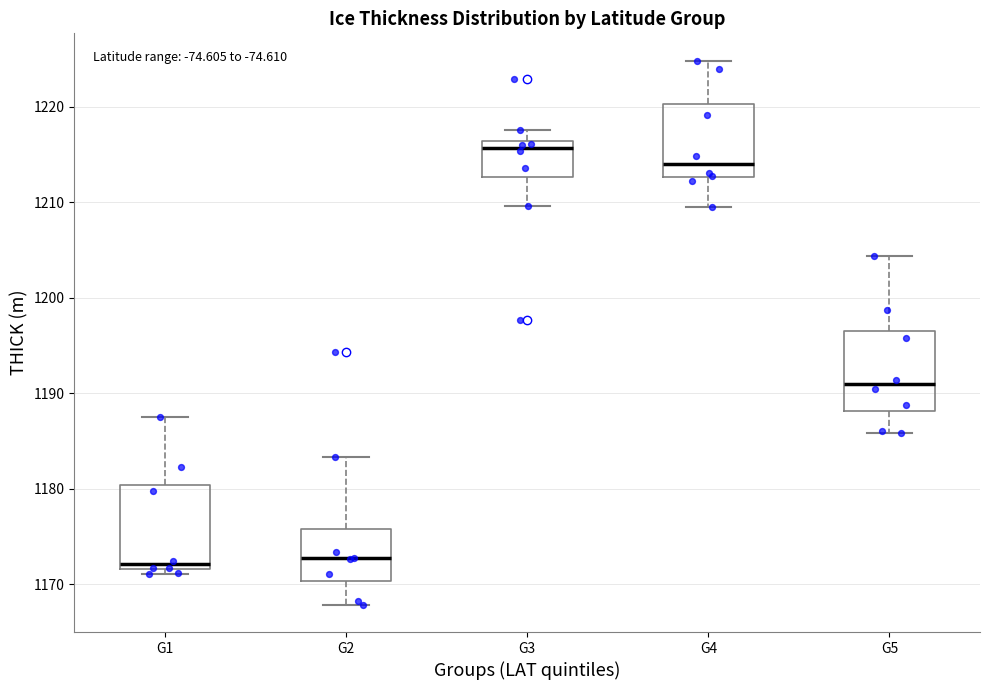

Where is the lower edge of the box for G5 on the y-axis? The values are not printed on the chart, so give them approximately, as read against the axis.

1188